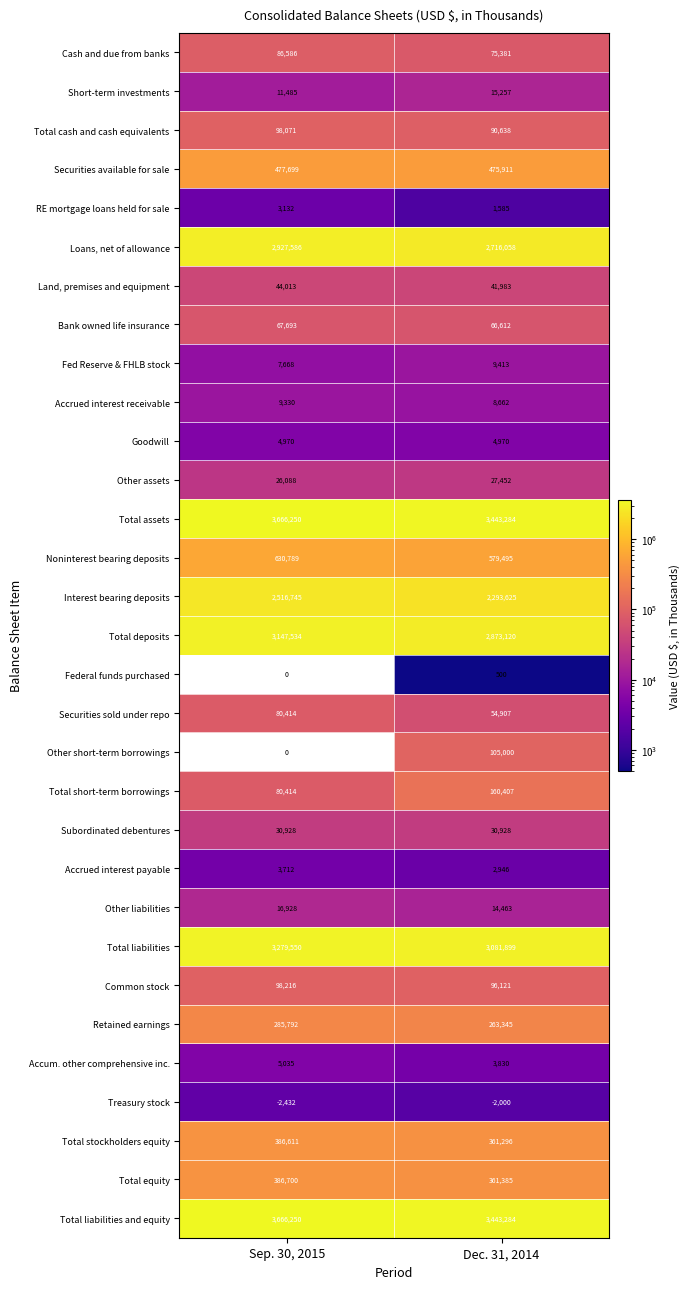

Is it true that Treasury stock equals 562.6 at Sep. 30, 2015?

False